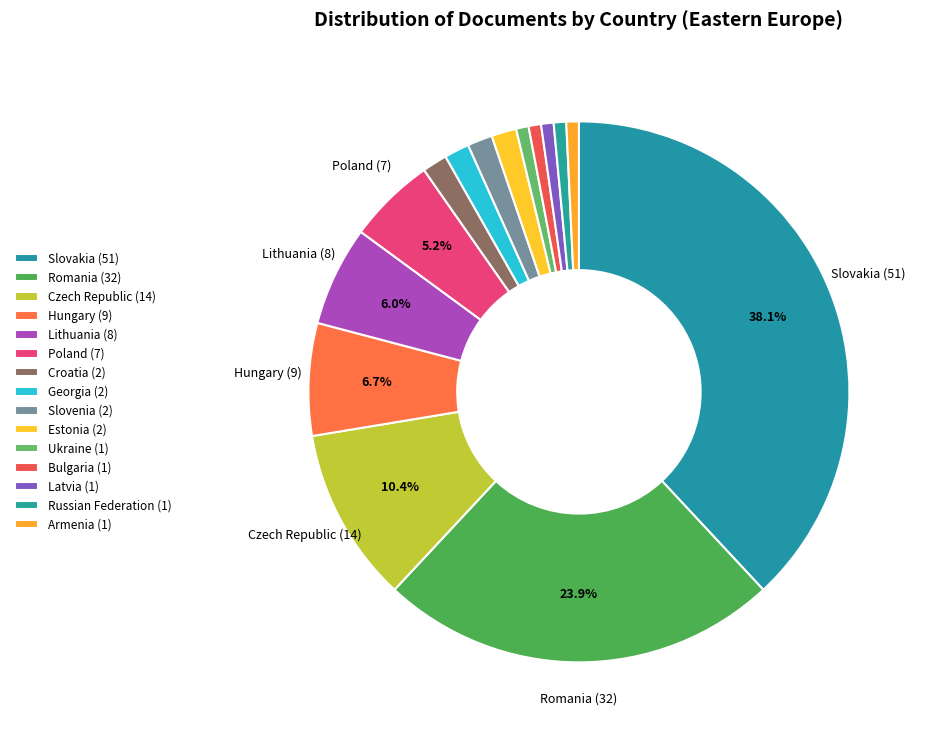

Between Slovakia and Lithuania, which is larger?

Slovakia